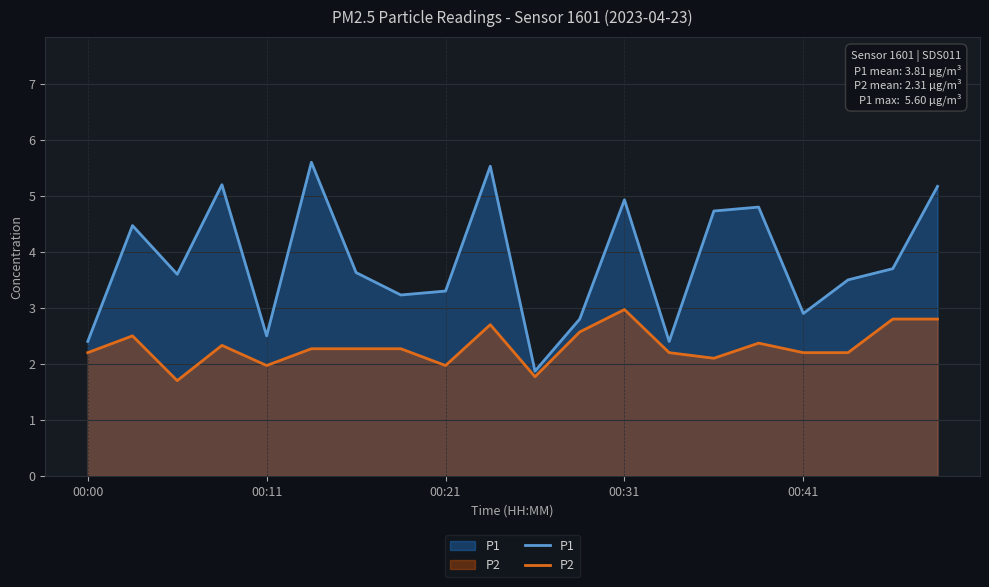

List the series in order of their peak value, highest first.

P1, P2